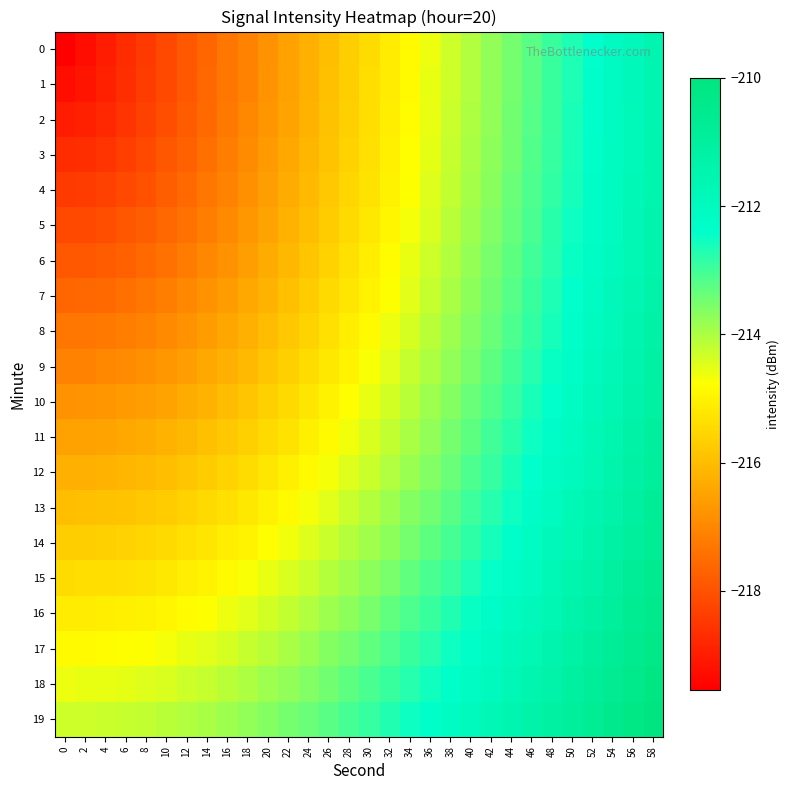

Which has a higher value, 54 or 24?

54